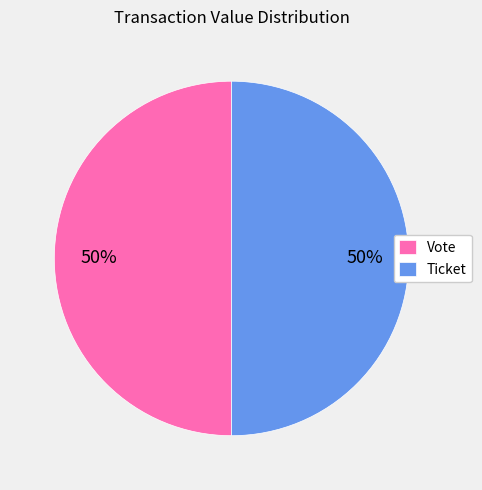

True or false: Ticket accounts for 15% of the total.

False